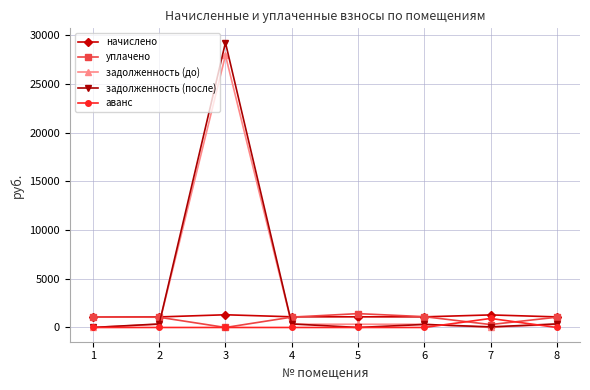

At which category is the sum across all series the highest?

3